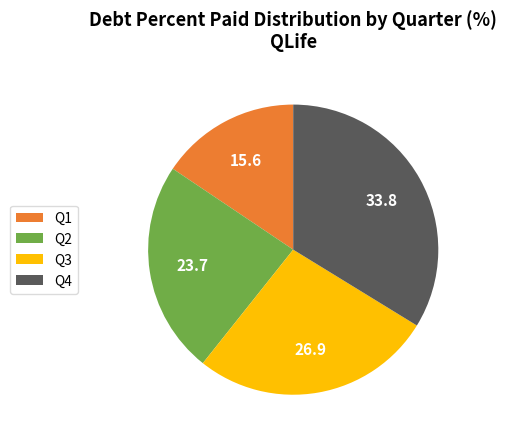

Which slice is the smallest?

Q1